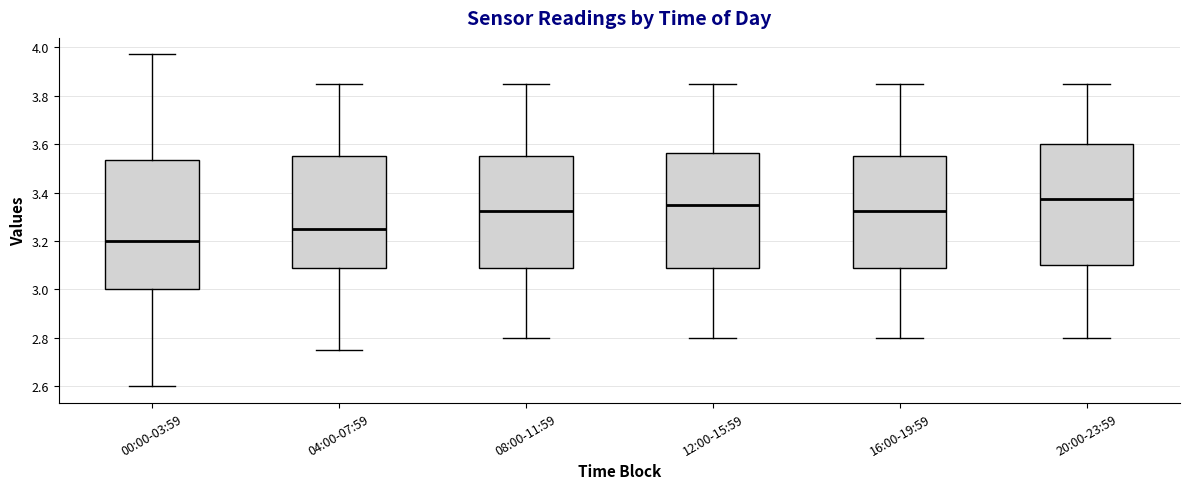

Reading left to right, transcribe this box plot: for each box, give where its median line is, the range the box spans, and where its two whiskers end, as read against the y-axis. The values are not printed on the chart, so give them approximately, as read against the axis.

00:00-03:59: median 3.20, box 3.00 to 3.54, whiskers 2.60 to 3.98
04:00-07:59: median 3.26, box 3.08 to 3.56, whiskers 2.76 to 3.86
08:00-11:59: median 3.32, box 3.08 to 3.56, whiskers 2.80 to 3.86
12:00-15:59: median 3.36, box 3.08 to 3.56, whiskers 2.80 to 3.86
16:00-19:59: median 3.32, box 3.08 to 3.56, whiskers 2.80 to 3.86
20:00-23:59: median 3.38, box 3.10 to 3.60, whiskers 2.80 to 3.86